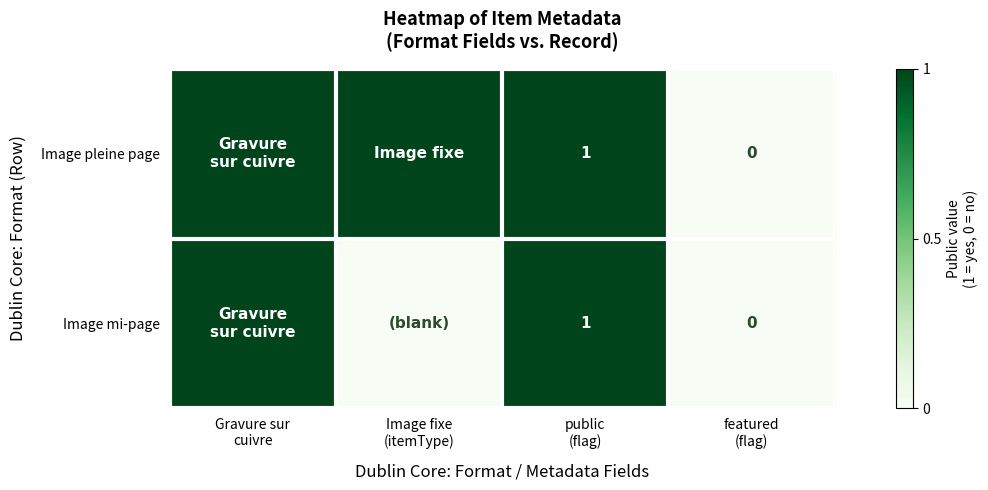

List the series in order of their peak value, lowest first.

Image pleine page, Image mi-page